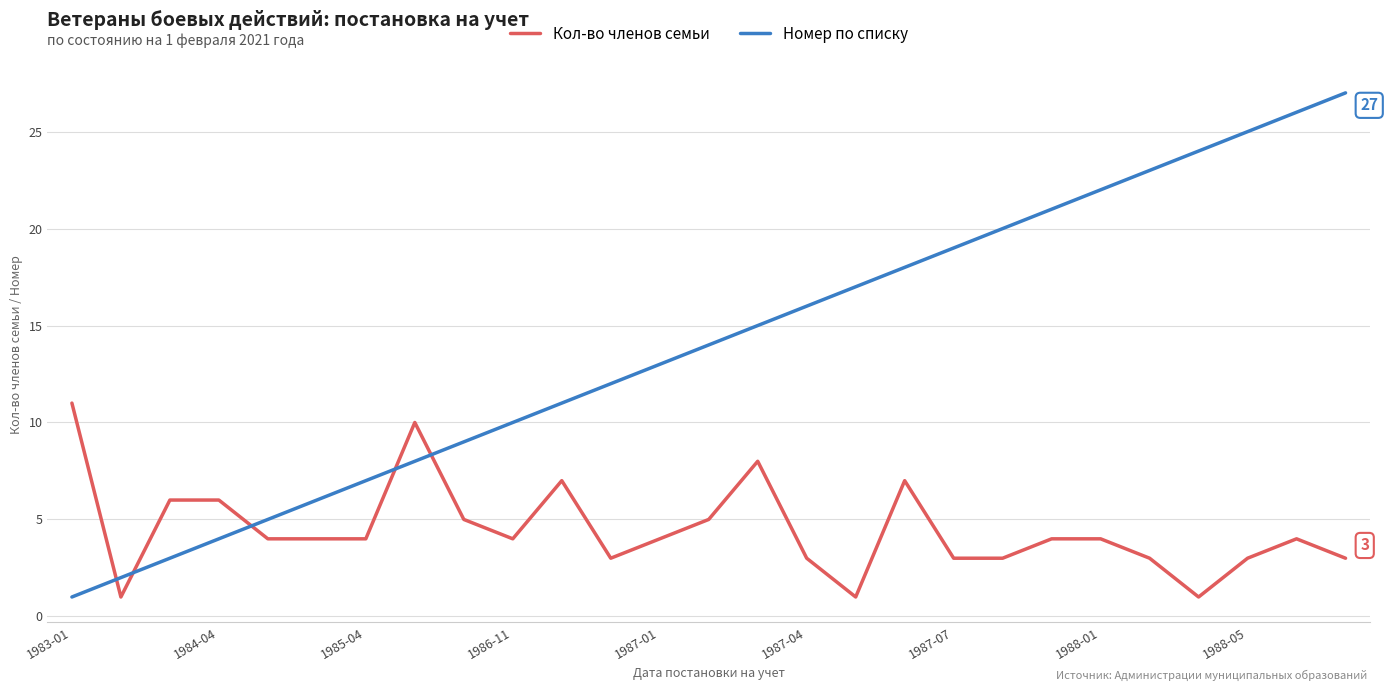

Which series has the largest range (max minus min)?

Номер по списку